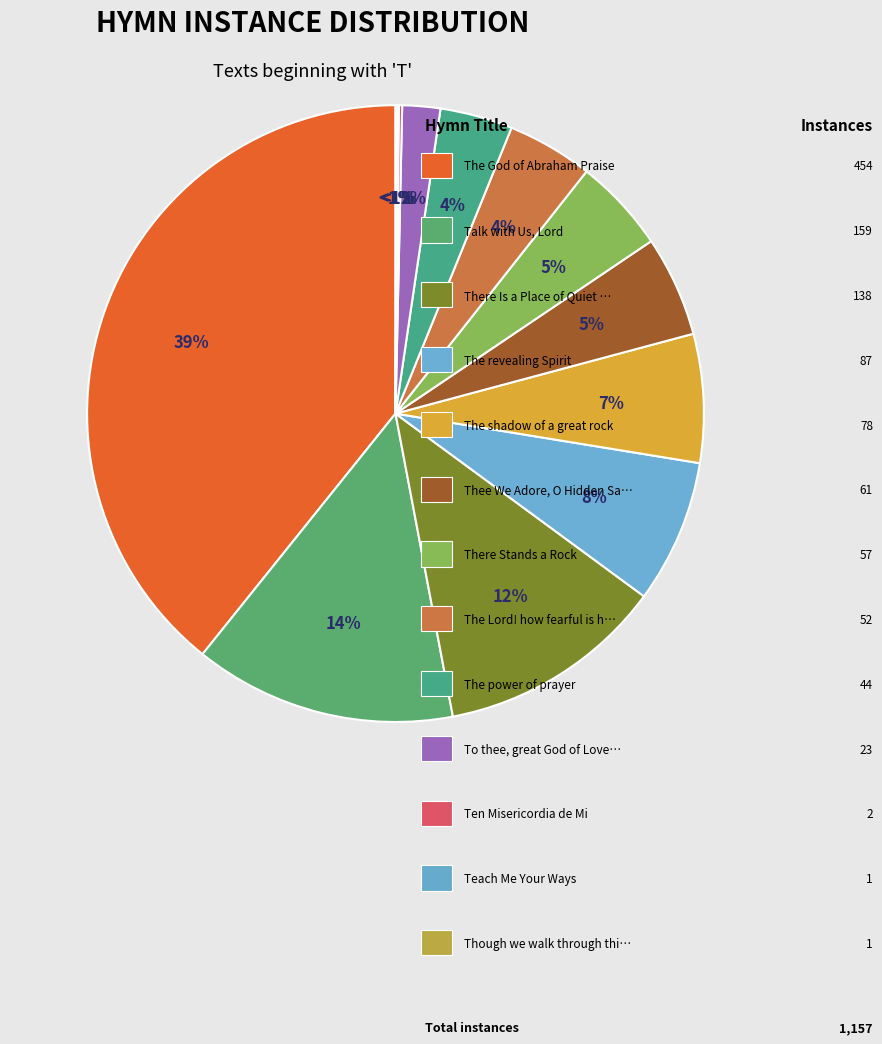

Rank the categories by value from lowest to highest.

Teach Me Your Ways, Though we walk through this wilderness, Ten Misericordia de Mi, To thee, great God of Love, I bow, The power of prayer, The Lord! how fearful is his name!, There Stands a Rock, Thee We Adore, O Hidden Saviour, The shadow of a great rock, The revealing Spirit, There Is a Place of Quiet Rest, Talk with Us, Lord, The God of Abraham Praise